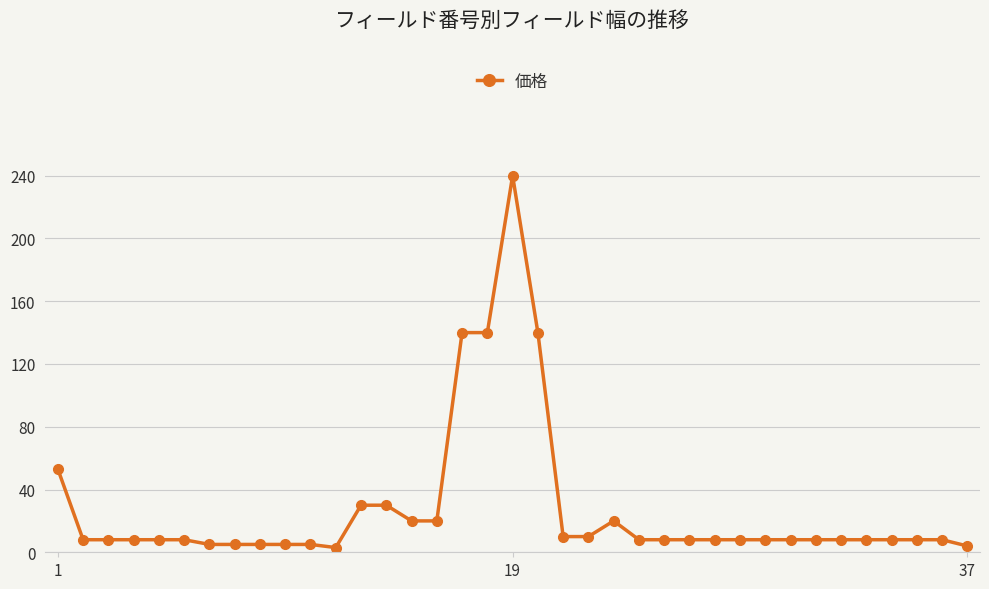

What is the difference between the second highest and minimum values?

137